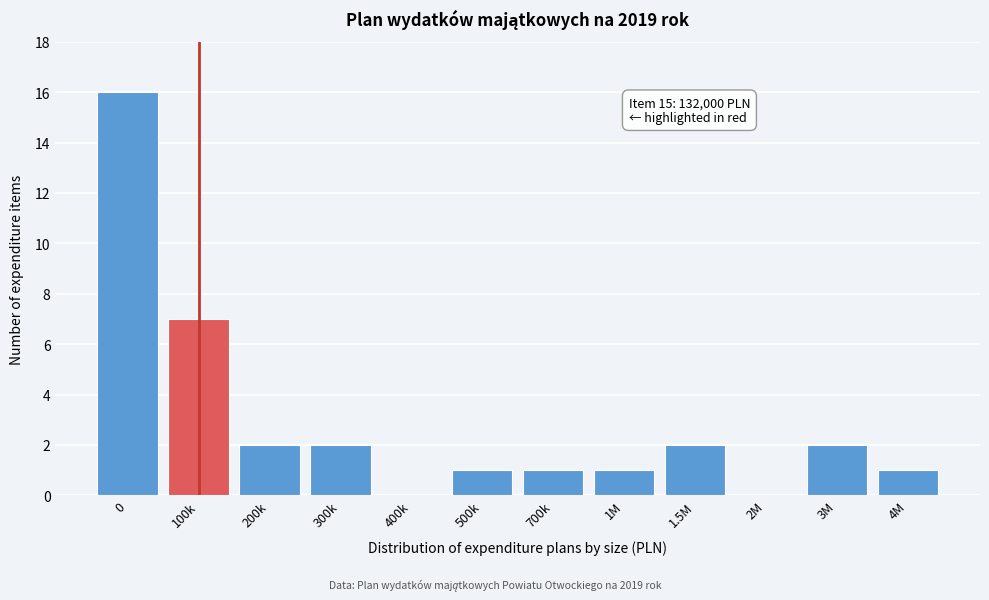

Reading left to right, what are all the values shown in this chart?

0=16	100k=7	200k=2	300k=2	400k=0	500k=1	700k=1	1M=1	1.5M=2	2M=0	3M=2	4M=1